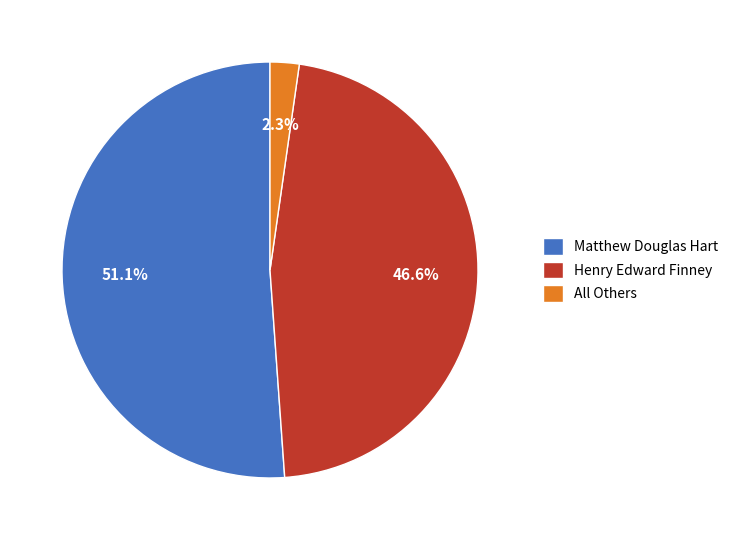

Rank the categories by value from lowest to highest.

All Others, Henry Edward Finney, Matthew Douglas Hart